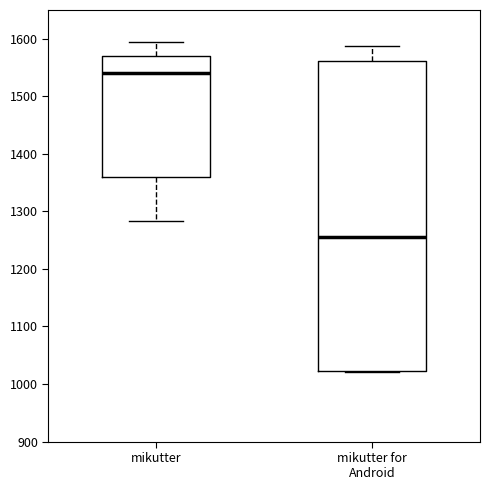

Which box's median line is the lowest?

mikutter for Android